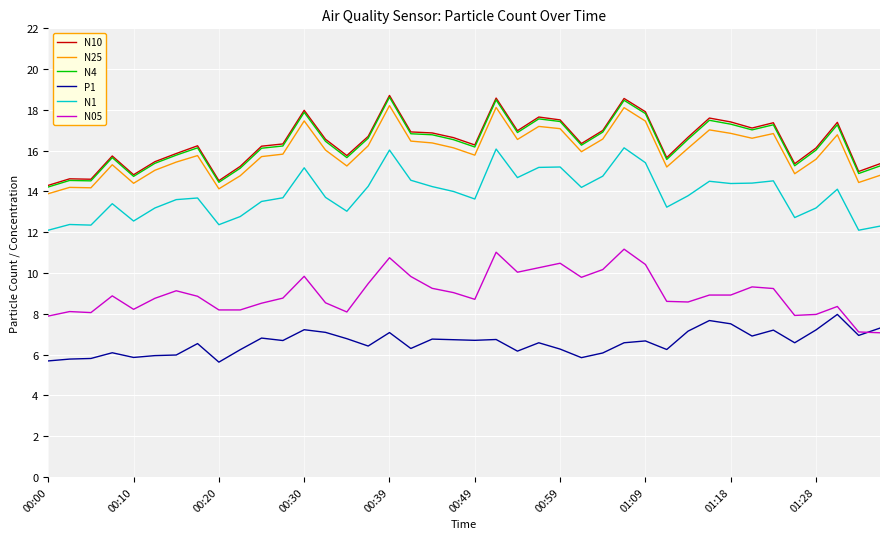

True or false: N10 and N1 intersect in this chart.

False